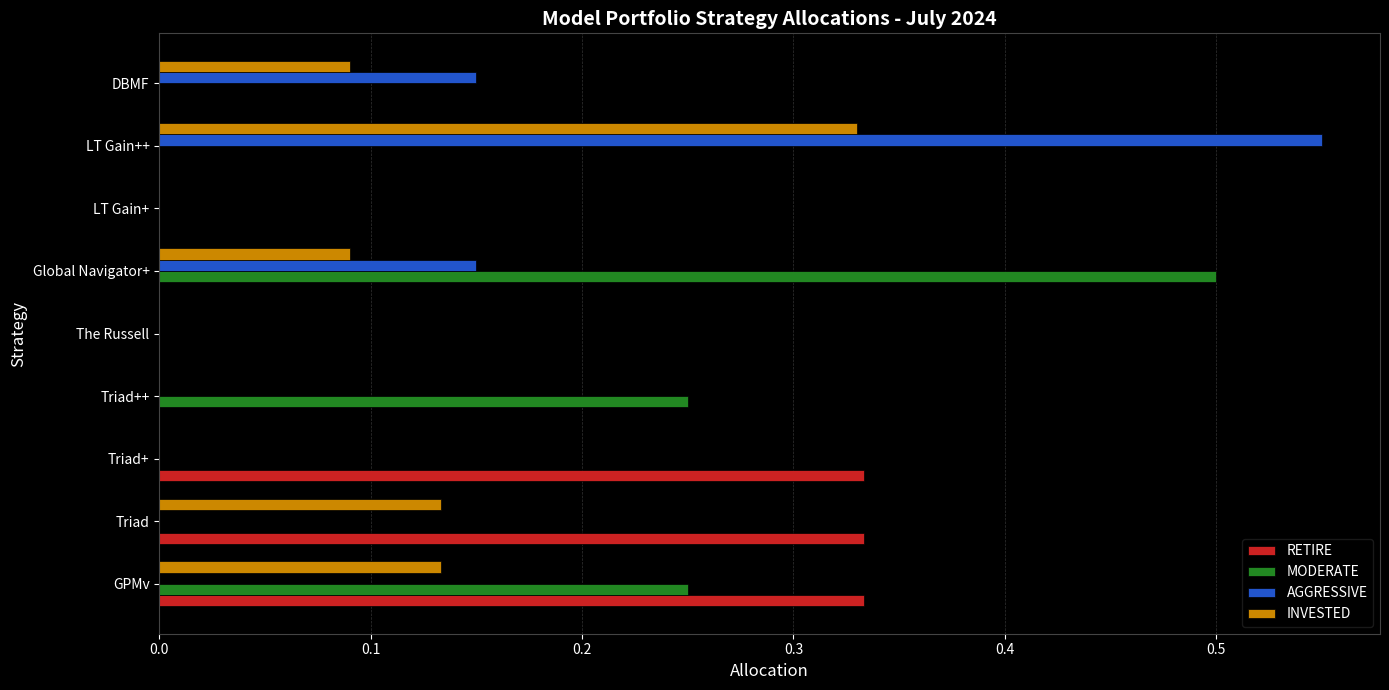

Which series changed the most between Triad++ and Global Navigator+?

MODERATE